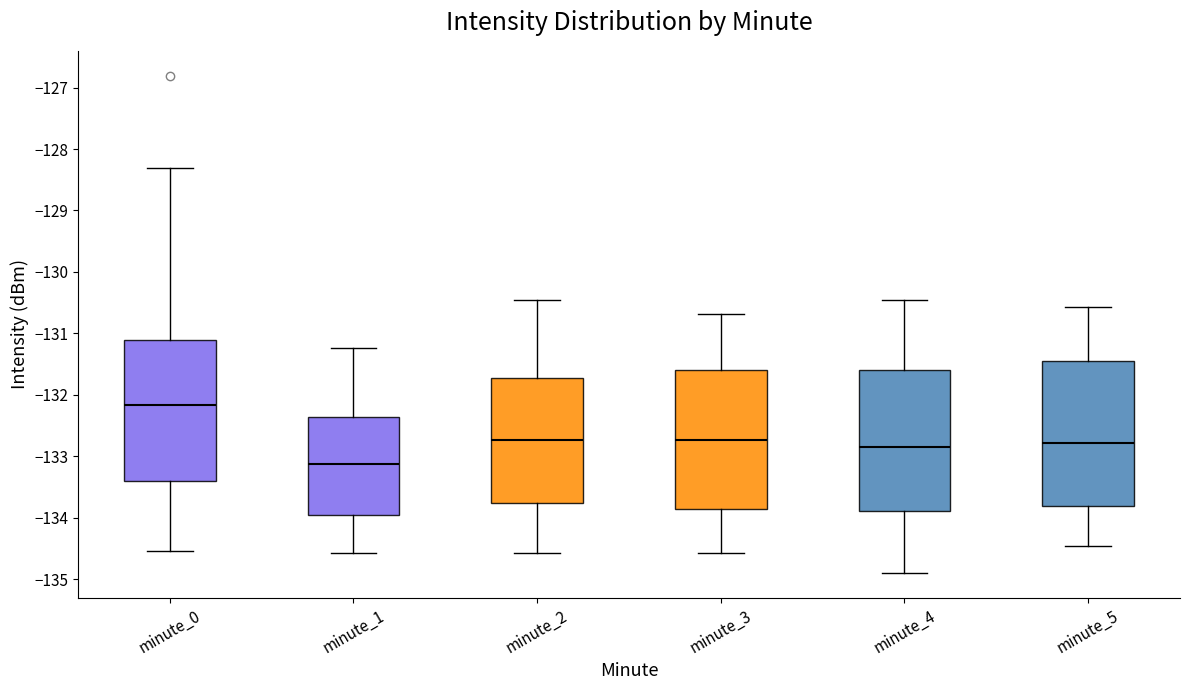

Which box has the highest median line?

minute_0